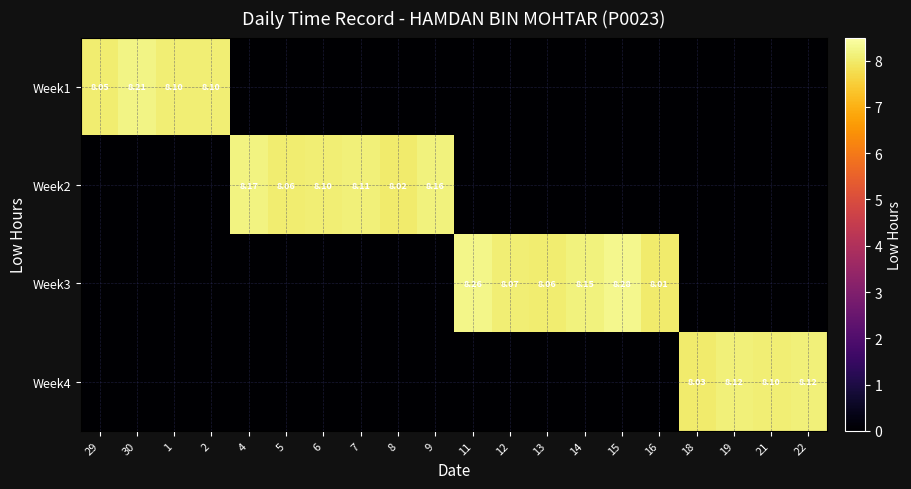

List the series in order of their peak value, lowest first.

Week4, Week2, Week1, Week3